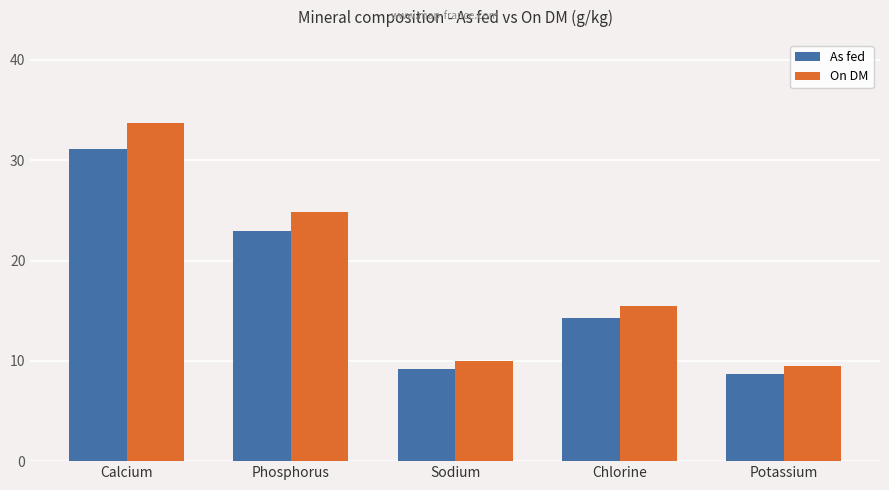

At how many categories does at least one series exceed 17?

2